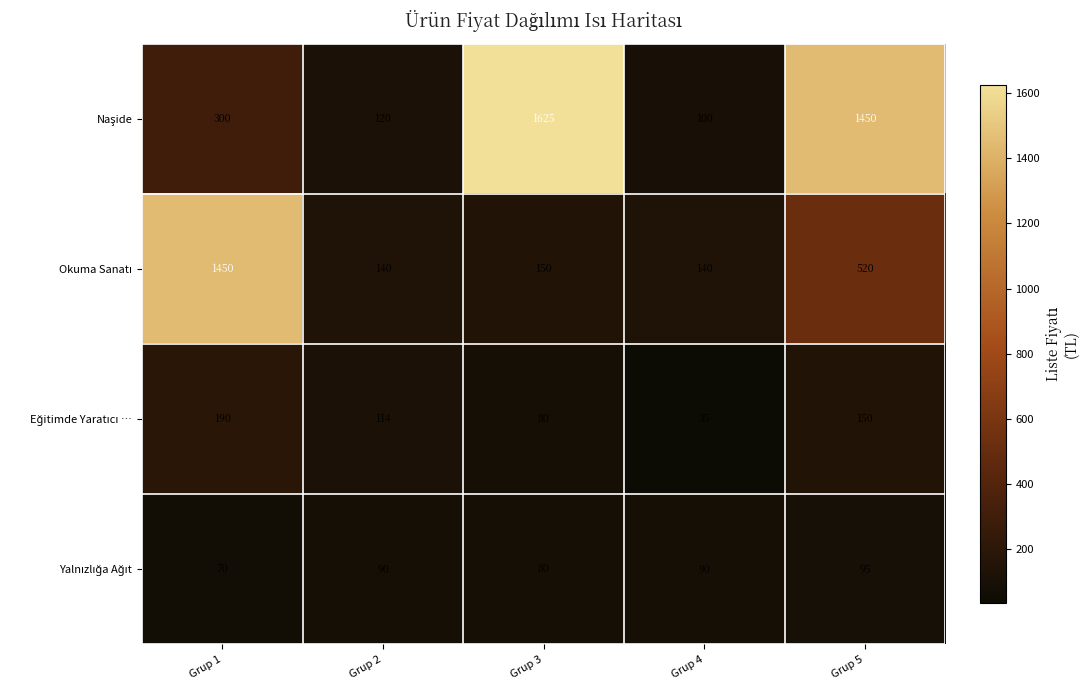

What is the total value across all series at Grup 4?

365